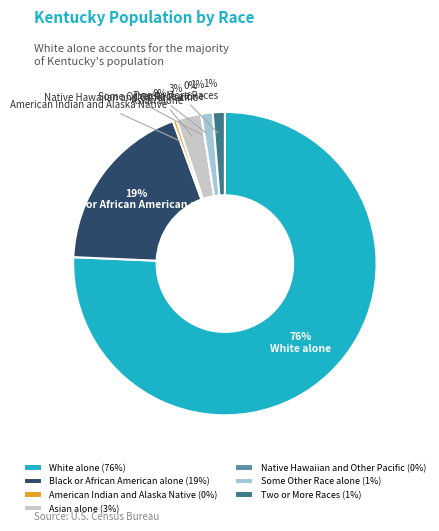

To the nearest percent, what is the average slice percentage?

14%